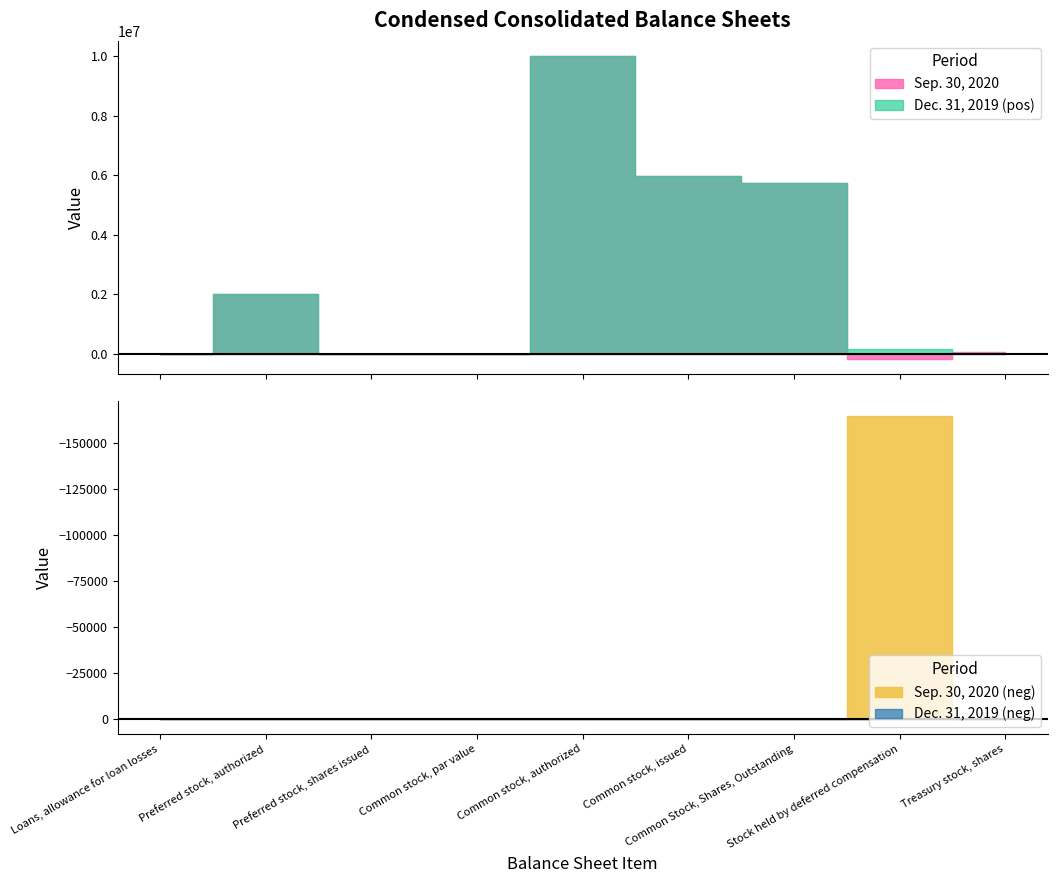

How many lines are shown in the chart?

2